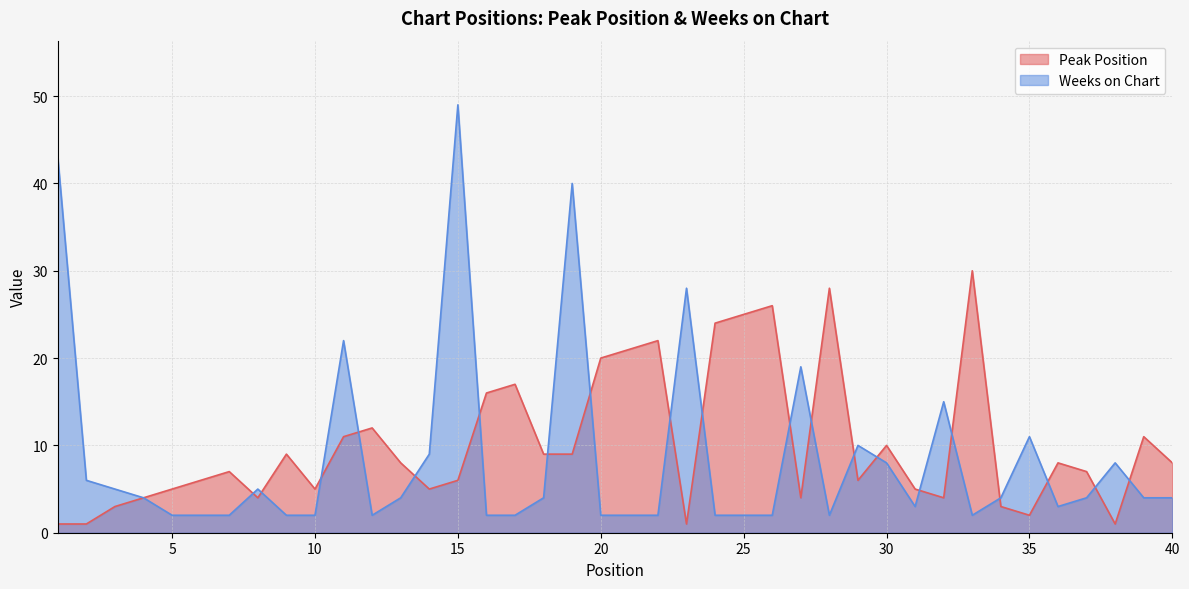

Between which two adjacent categories do Weeks on Chart and Peak Position first intersect?

7 and 8